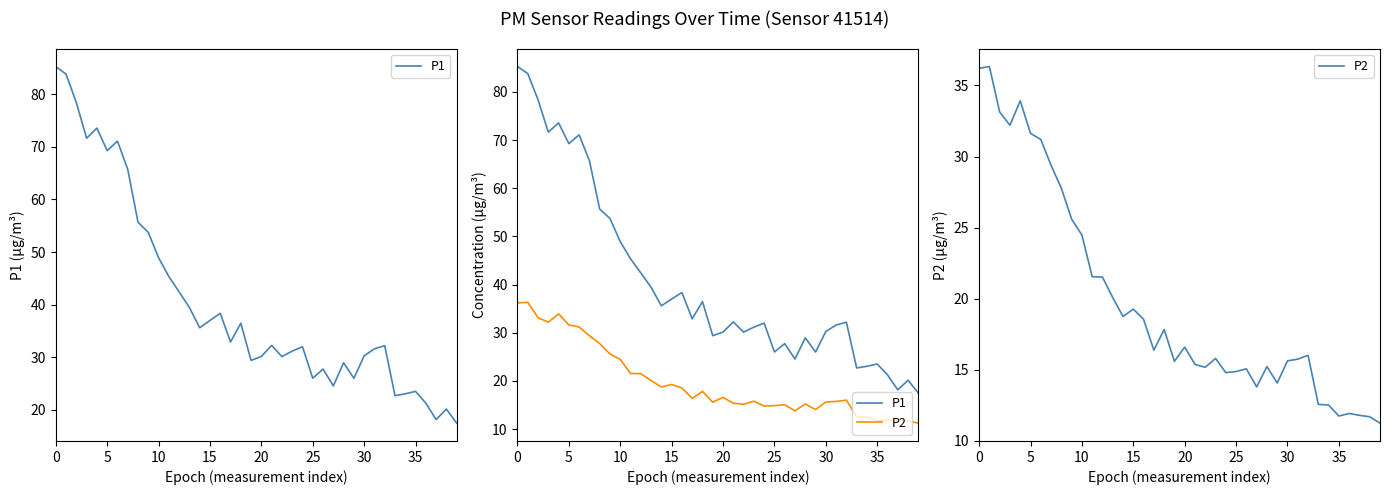

True or false: P1 has more than 1 points higher than both neighbors.

True